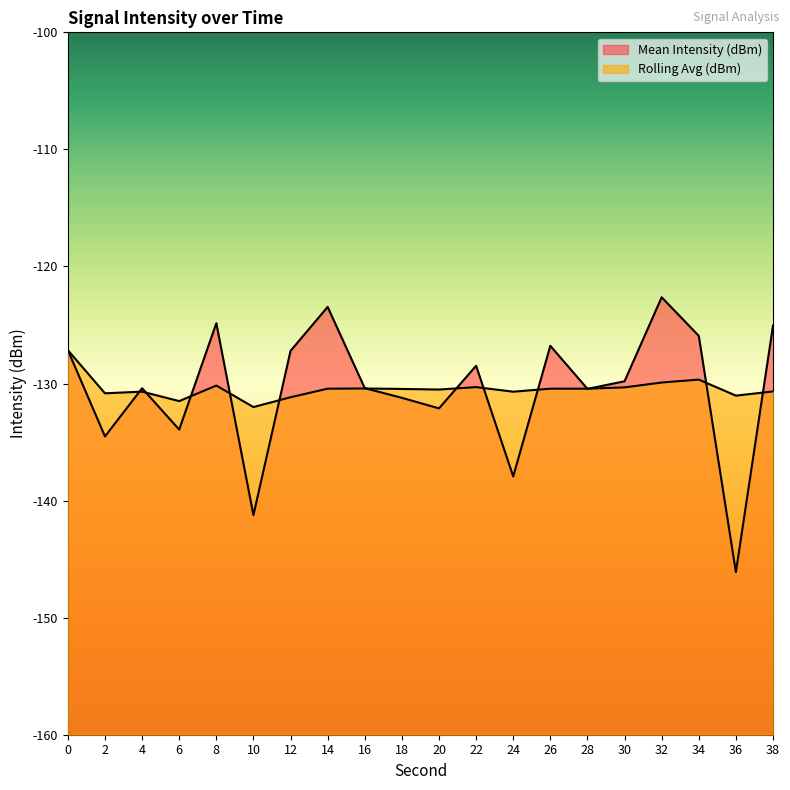

What is the difference between the maximum and minimum values in the Rolling Avg (dBm) series?

4.9